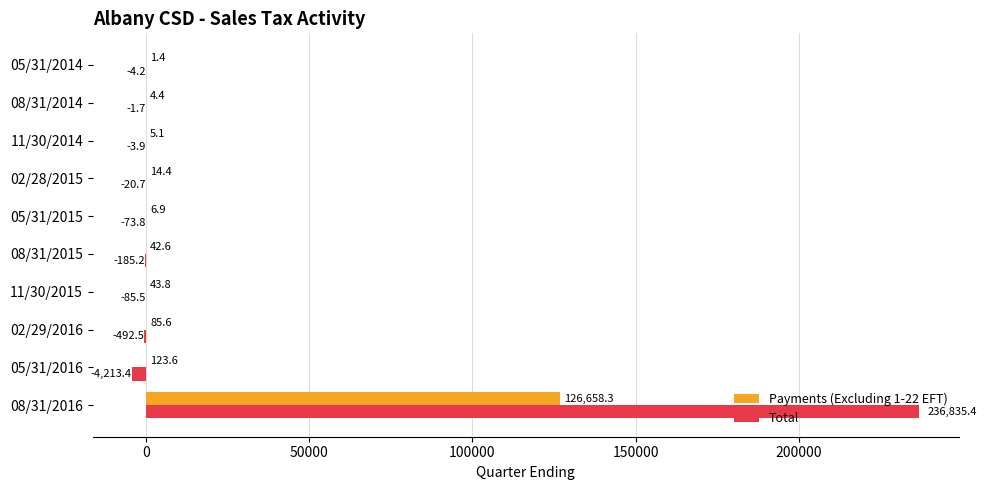

Is it true that Total equals -85.5 at 11/30/2015?

True